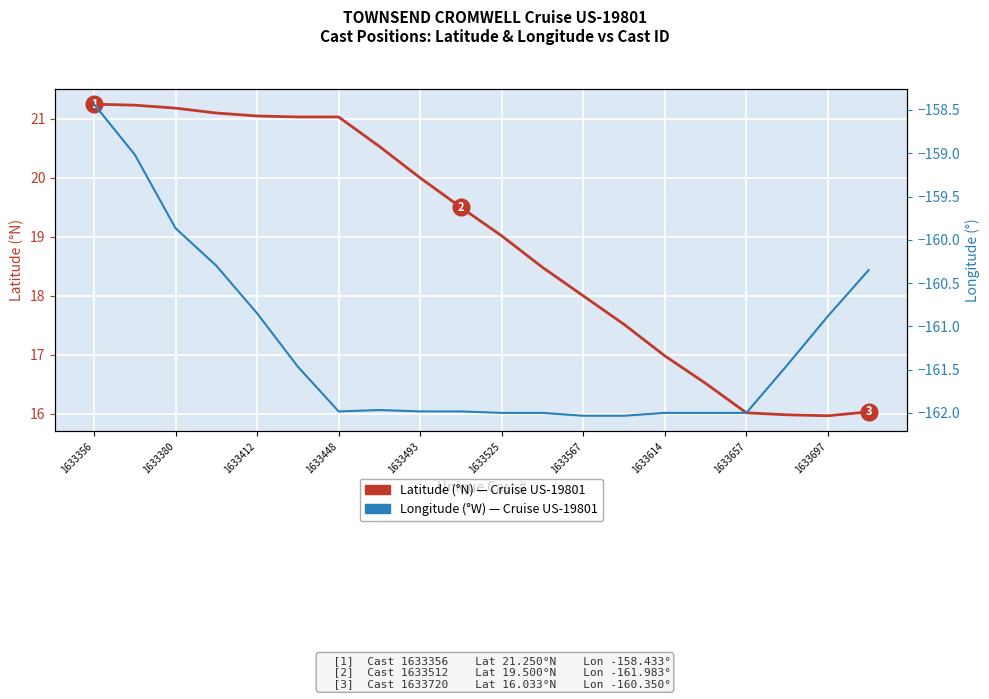

True or false: Latitude (°N) and Longitude (°W) intersect in this chart.

False